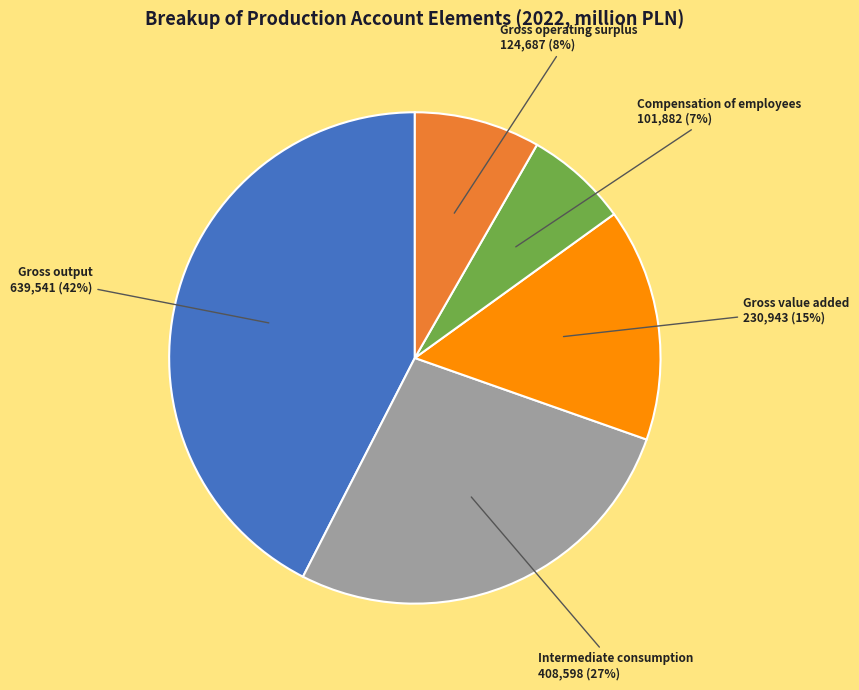

Rank the categories by value from highest to lowest.

Gross output, Intermediate consumption, Gross value added, Gross operating surplus, Compensation of employees